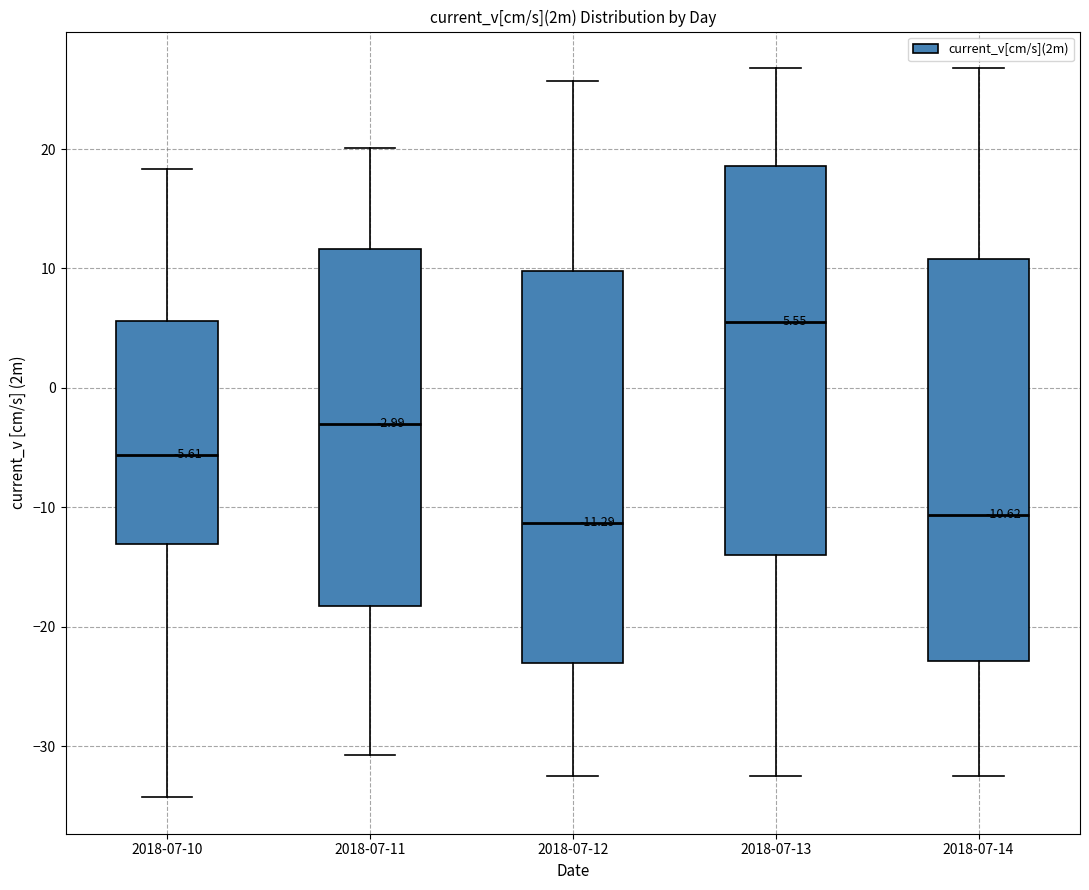

Which box's median line is the highest?

2018-07-13